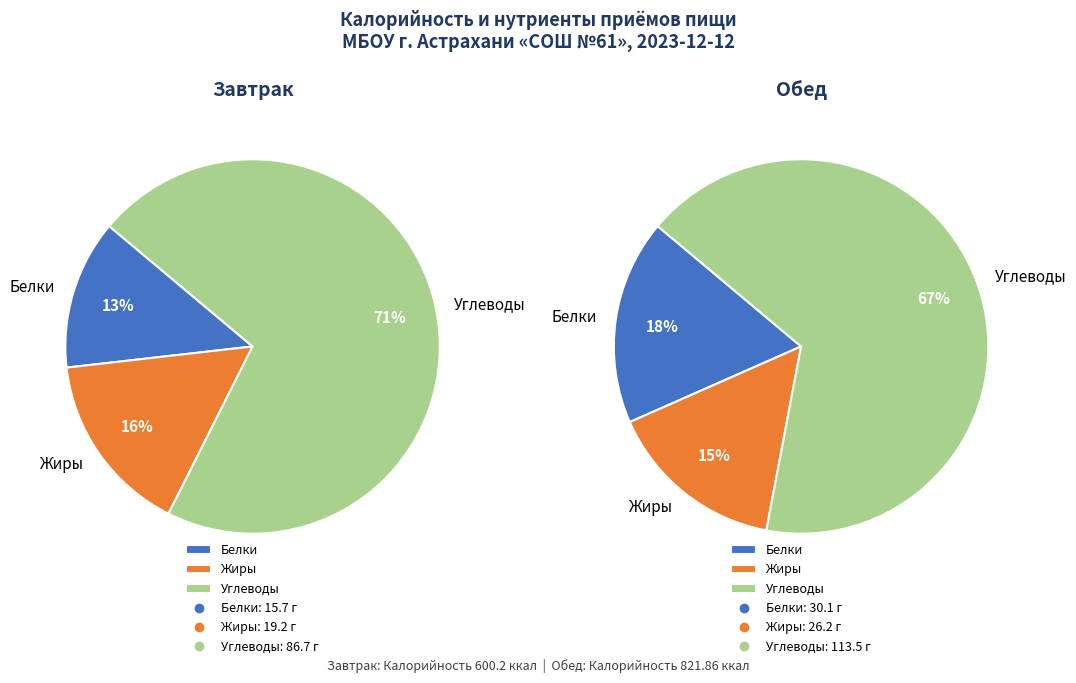

Between Завтрак and Обед, which is larger?

Обед